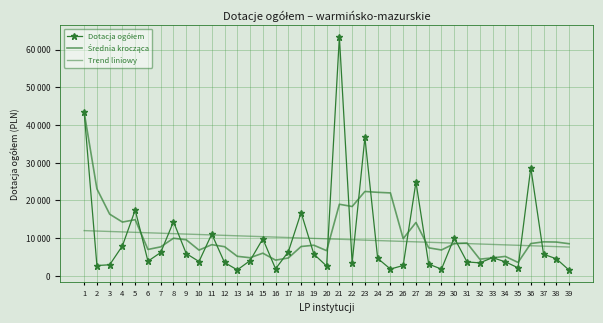

What is the lowest value of the Dotacja ogółem series?

1500.0